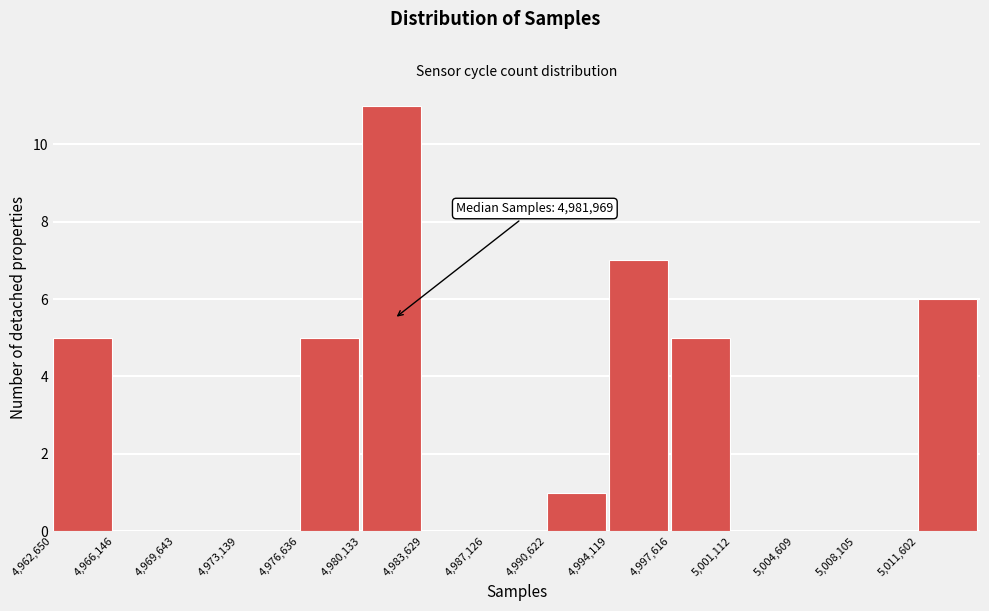

Over which range of the x-axis is the bar tallest?

4980000 to 4983500